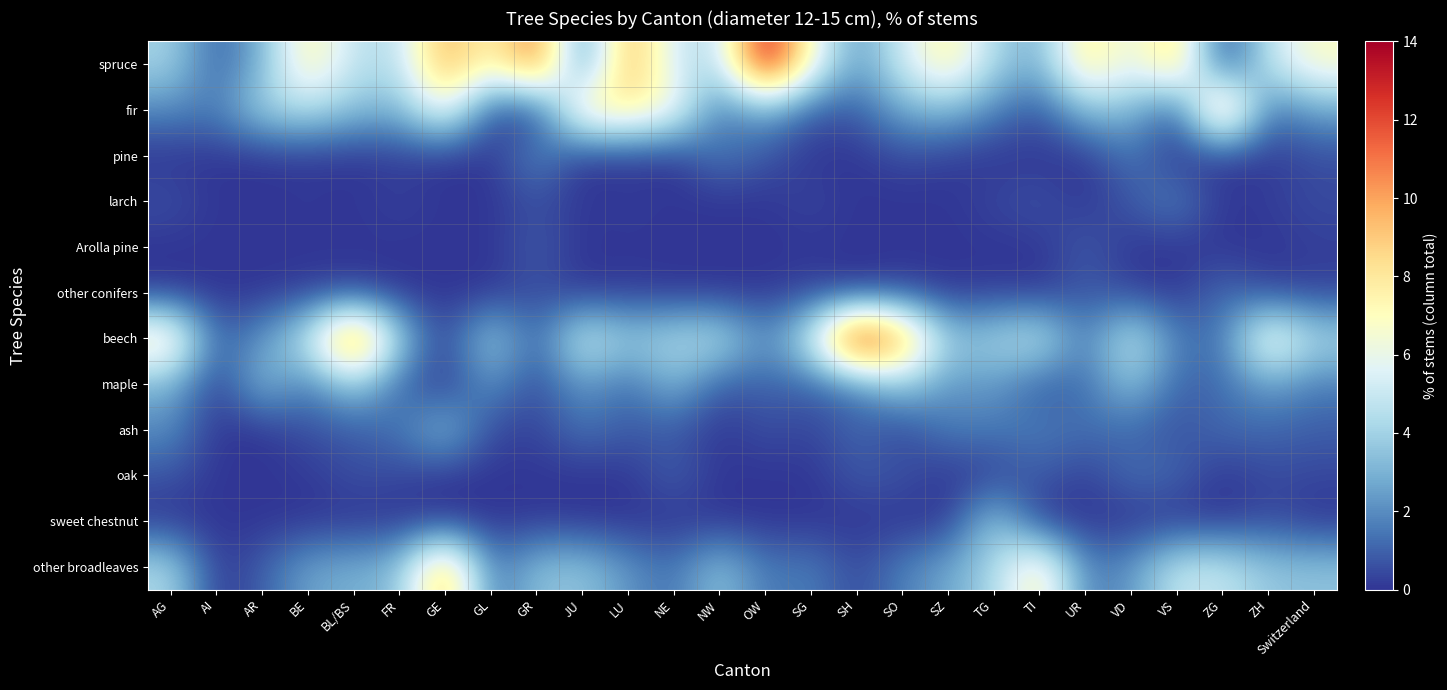

Between AI and NE, which series saw the biggest shift?

fir